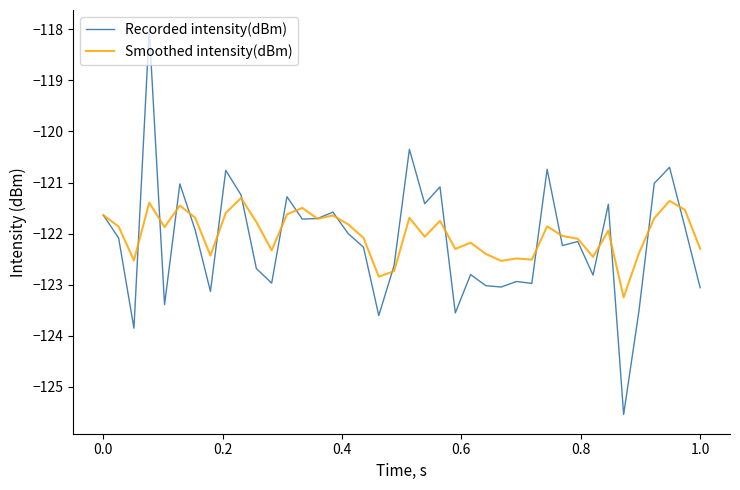

What is the greatest value displayed?

-118.0